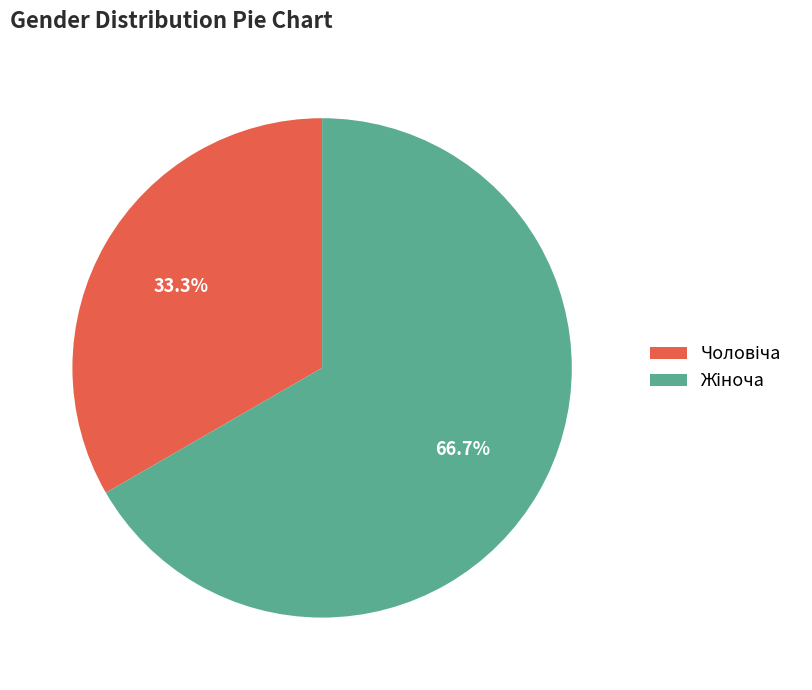

Is there a majority slice in this chart?

Yes